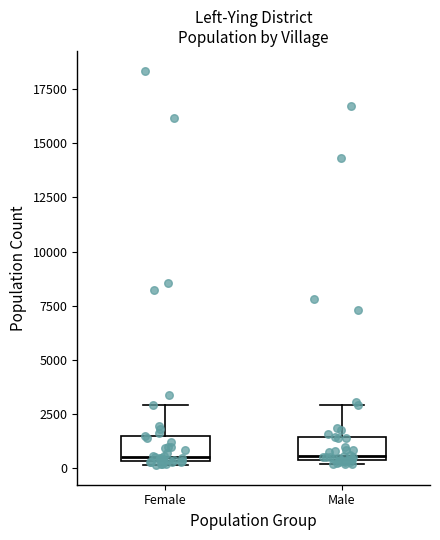

Where is the upper edge of the box for Female on the y-axis? The values are not printed on the chart, so give them approximately, as read against the axis.

1500